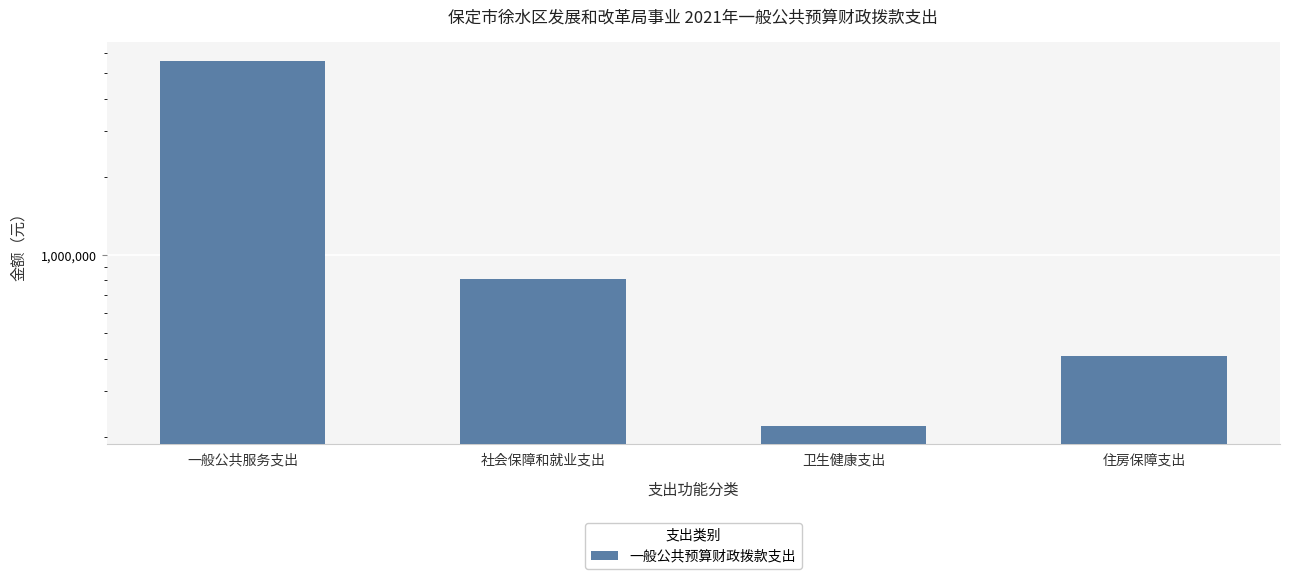

What is the average value?

1758650